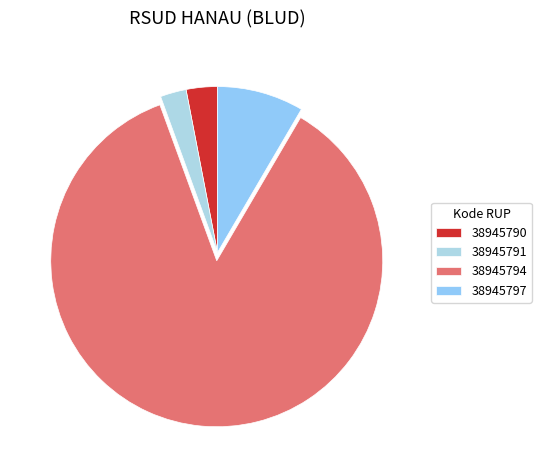

To the nearest percent, what portion does 38945797 represent?

8%